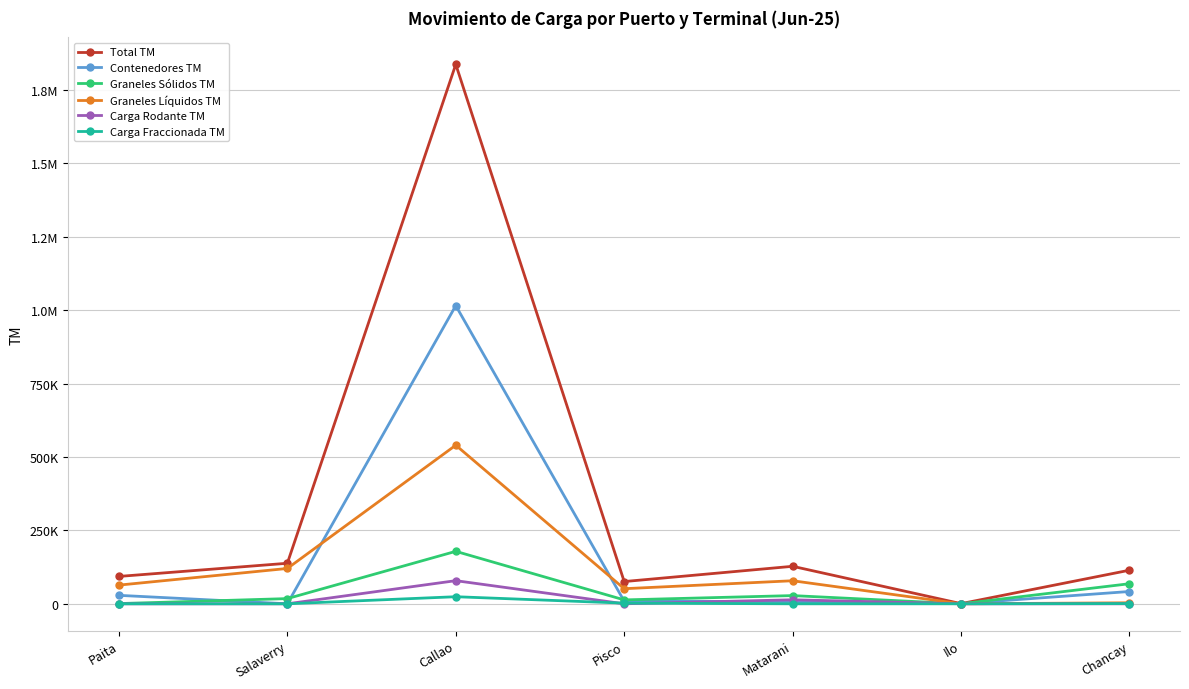

What are all the series names shown in the legend?

Total TM, Contenedores TM, Graneles Sólidos TM, Graneles Líquidos TM, Carga Rodante TM, Carga Fraccionada TM